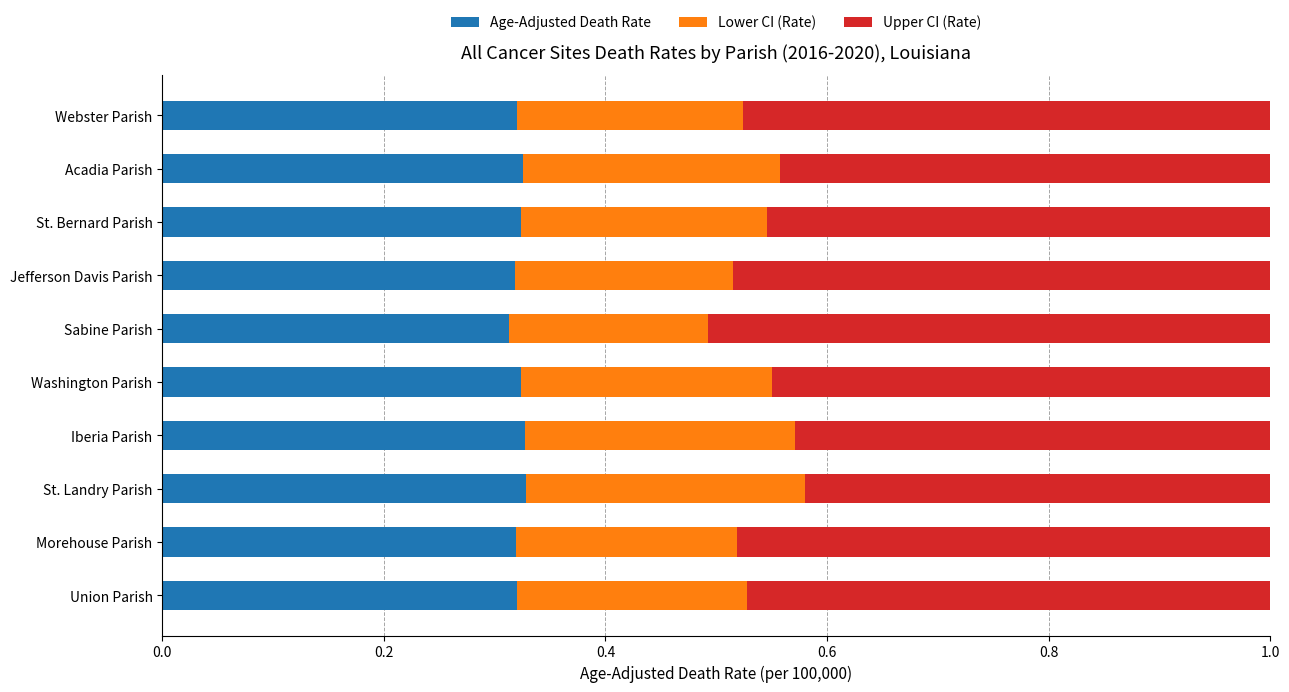

What is the total value across all series at Iberia Parish?

1.0